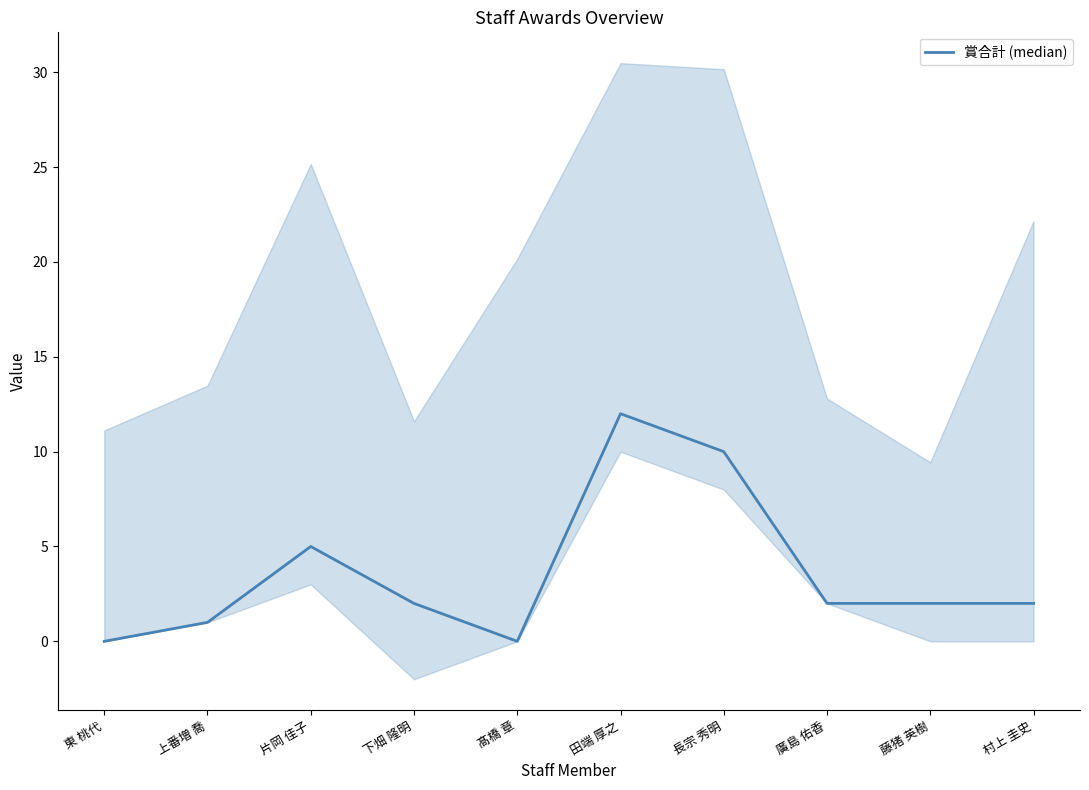

What is the sum of the values at 村上 圭史 and 上番増 喬?

3